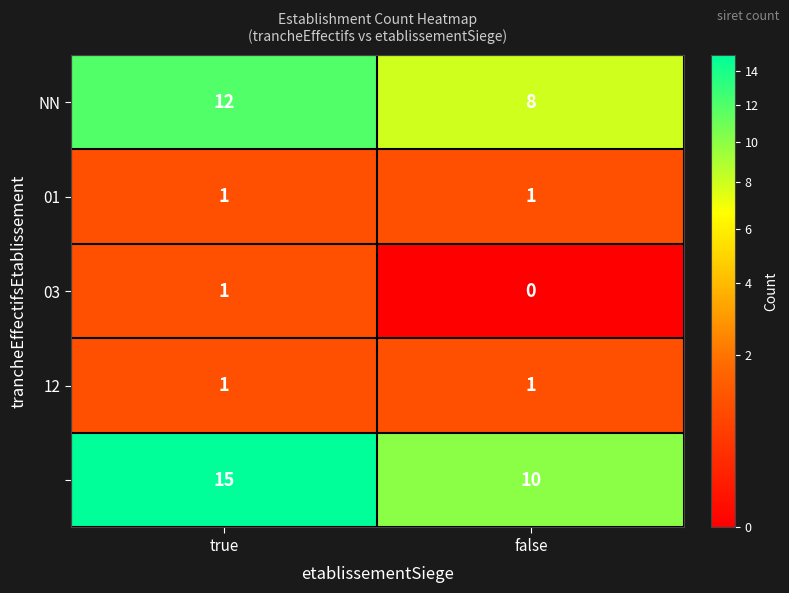

What is the spread (max minus min) of values at false?

10